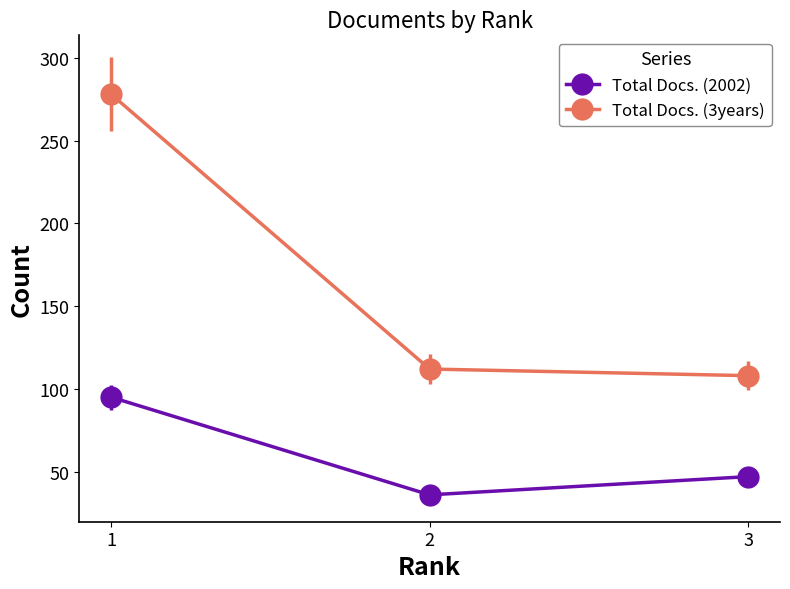

What is the greatest value displayed?

278